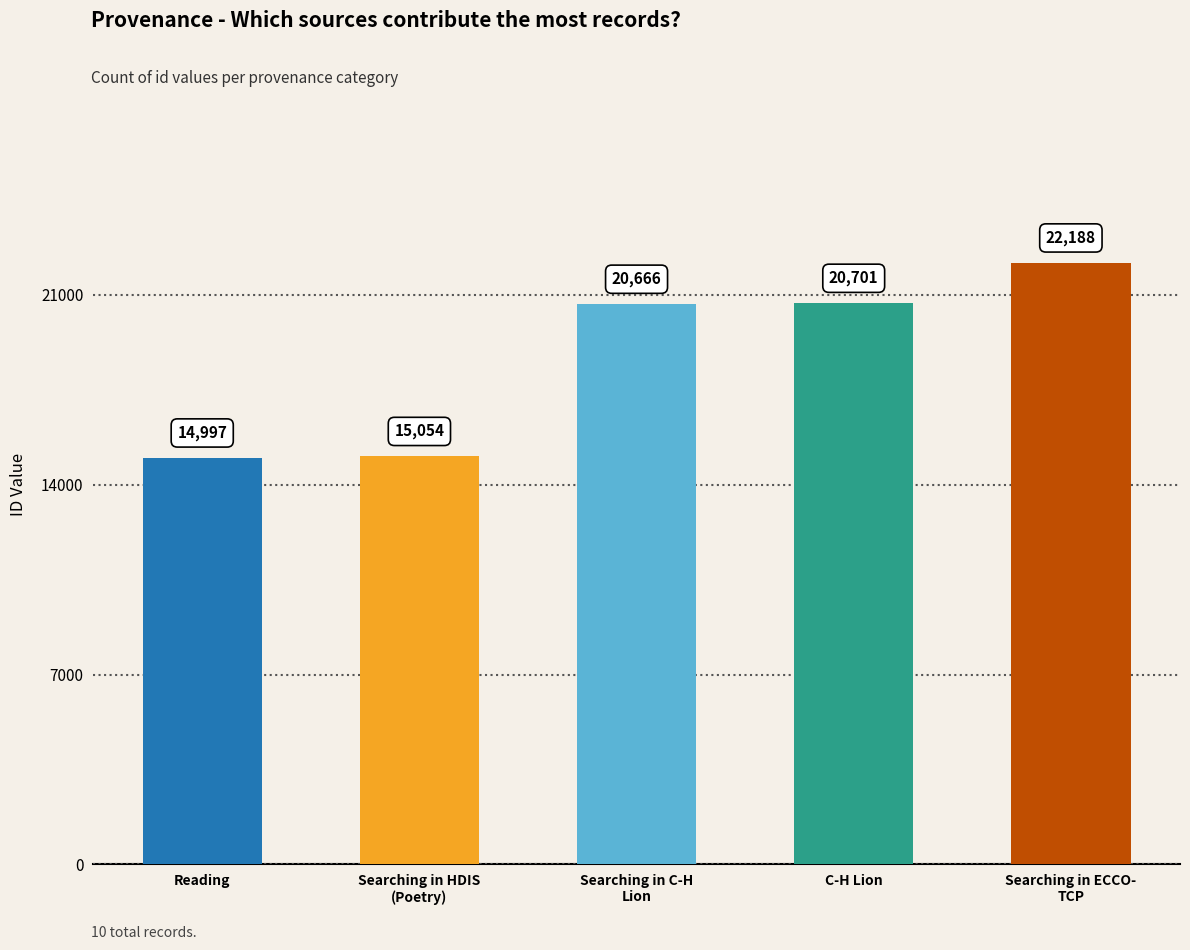

What is the difference between the second highest and second lowest values?

5647